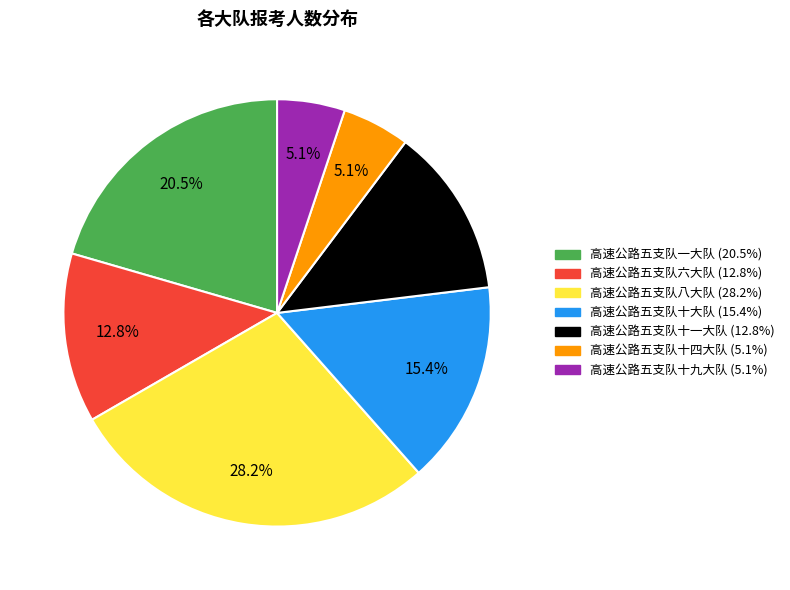

Does 高速公路五支队一大队 represent more than half of the total?

No